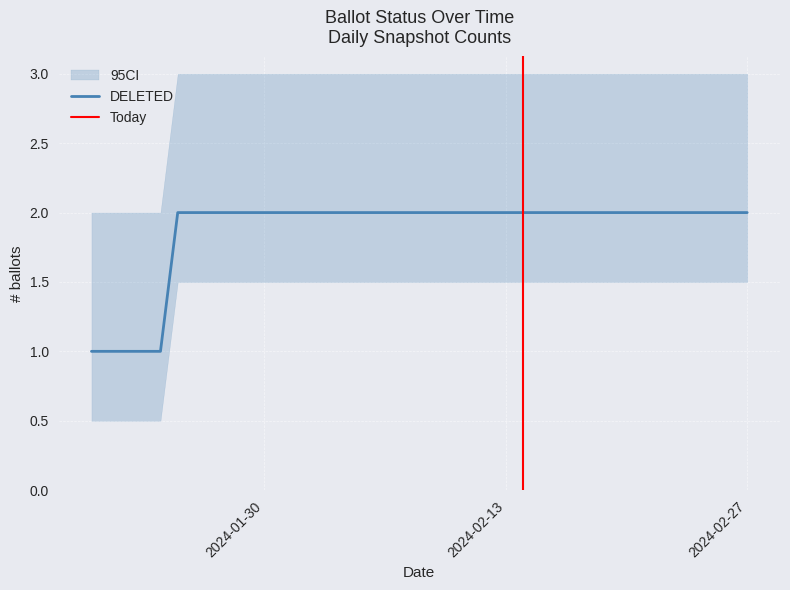

Is it true that DELETED equals 1 at 01-Feb-2024?

False